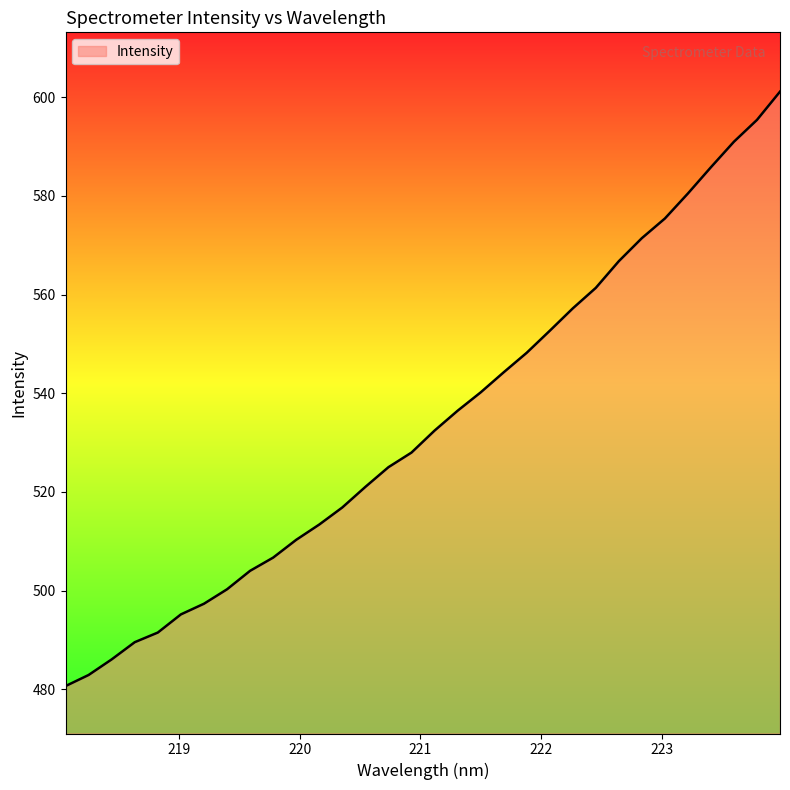

What is the difference between the maximum and minimum values?

120.5